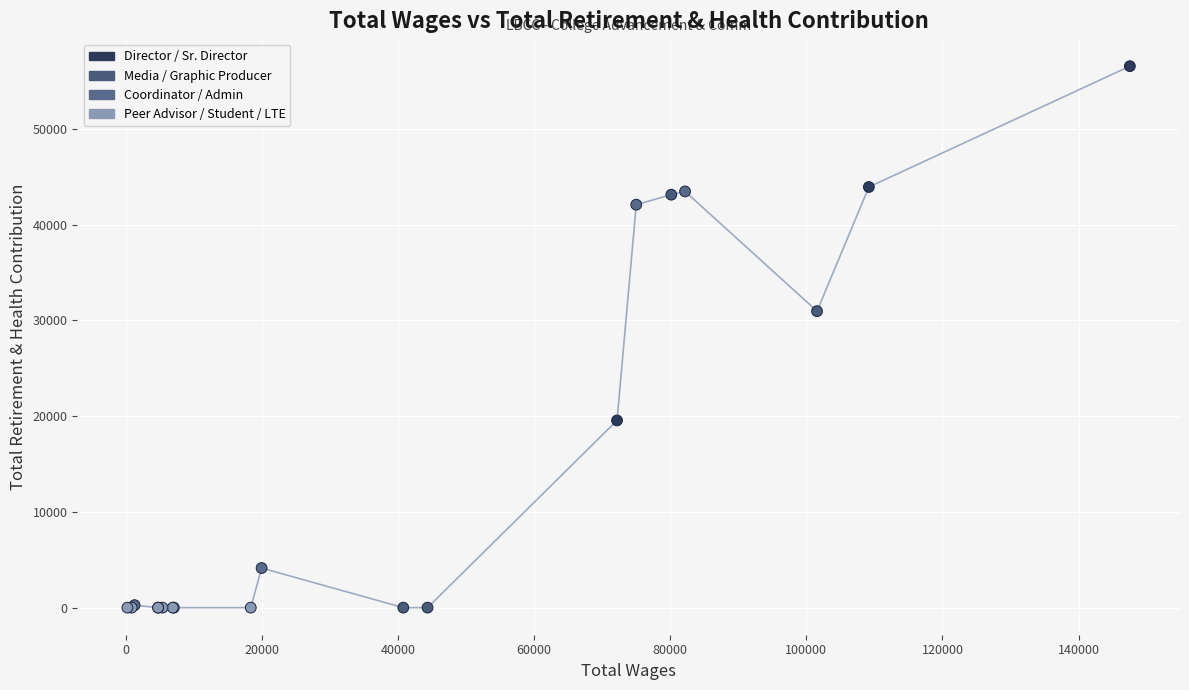

What Y value in the scatter plot is closest to 28273?

30962